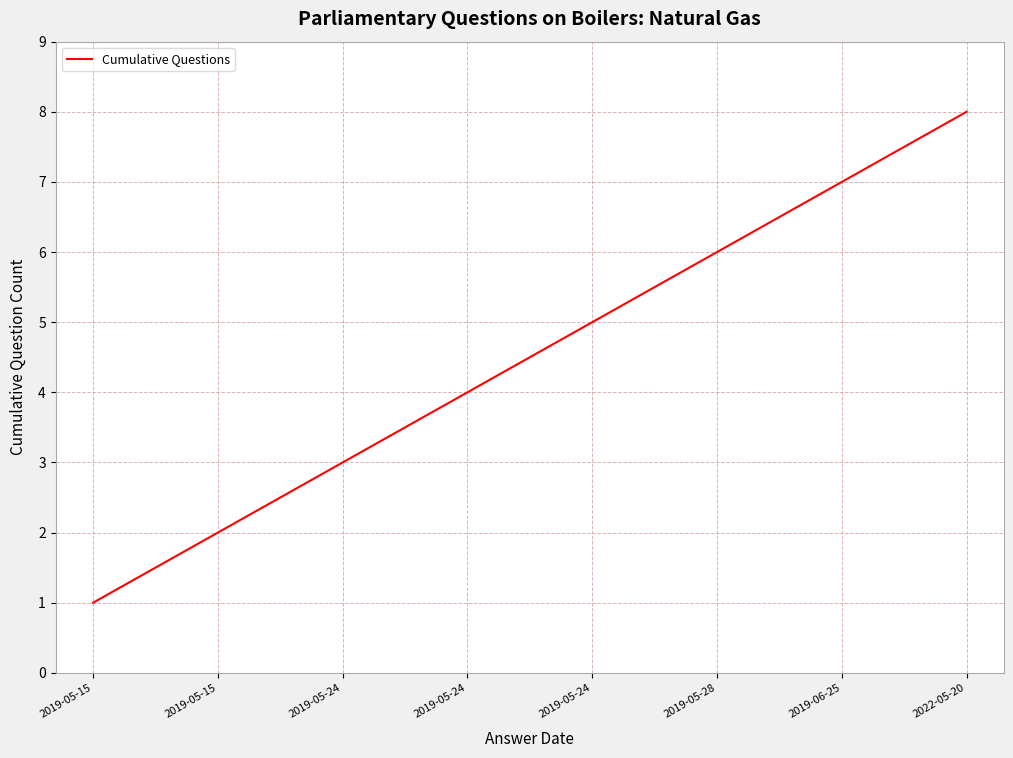

Which category has the lowest value across all series?

2019-05-15